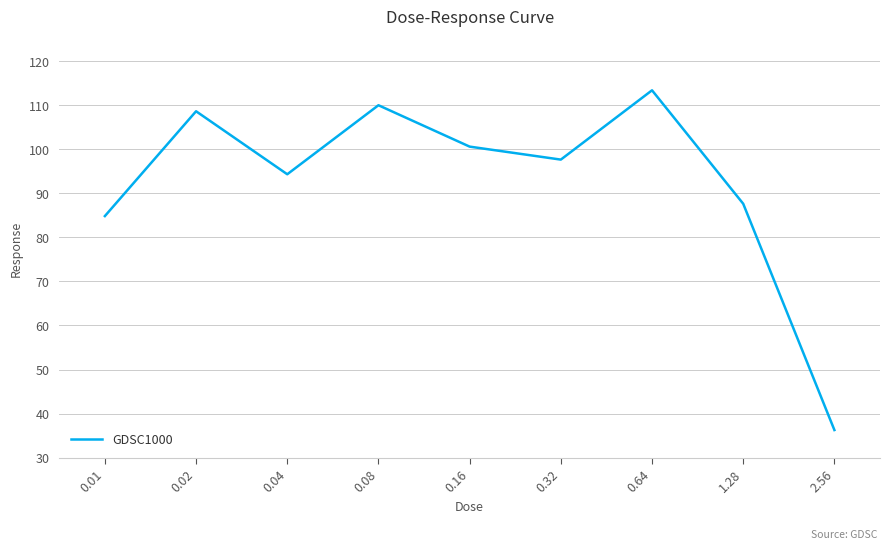

What position from the left is 0.08?

4